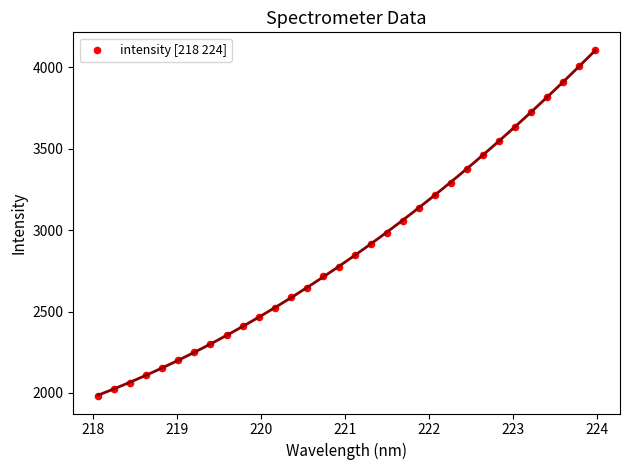

What is the range of X values (max minus min)?

5.9